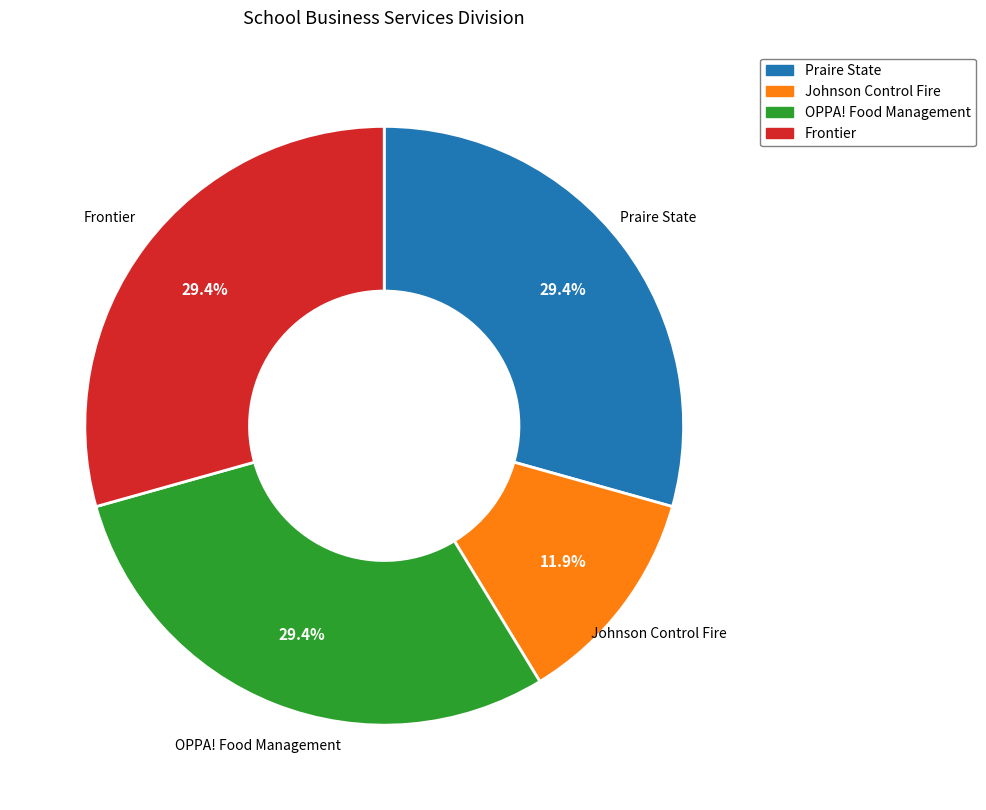

The OPPA! Food Management slice represents 24% of the pie. True or false?

False